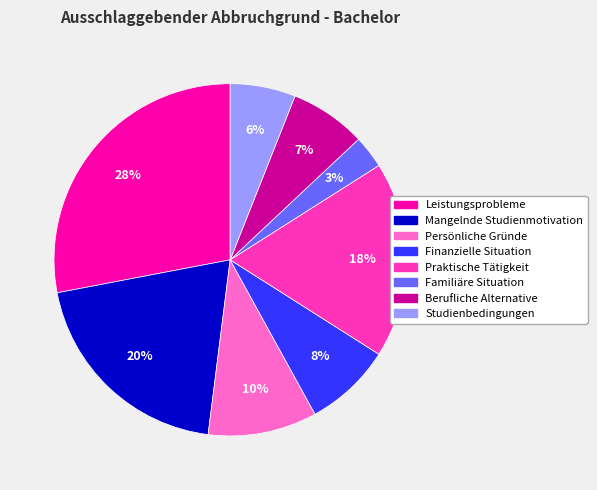

The Berufliche Alternative slice represents 18% of the pie. True or false?

False